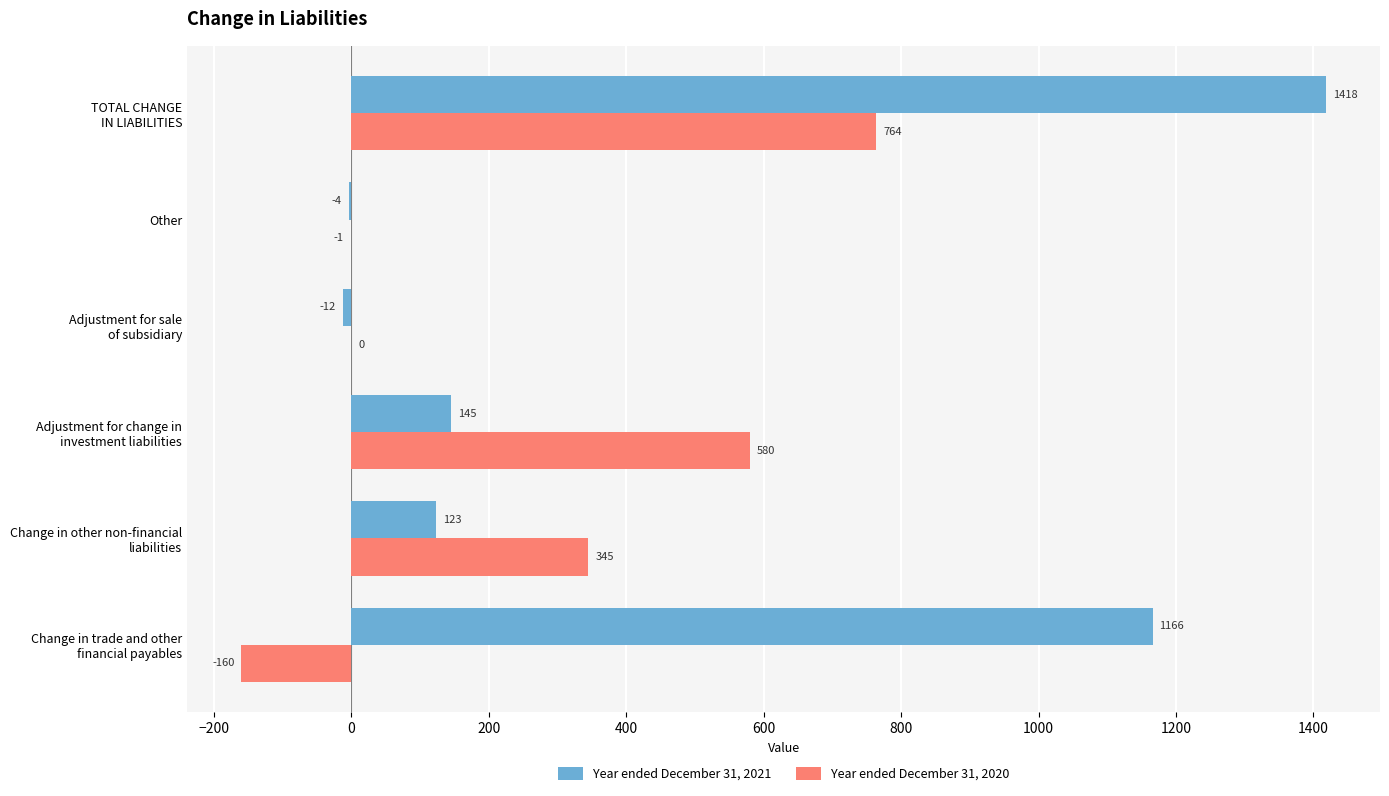

What is the sum of all Year ended December 31, 2020 values?

1528